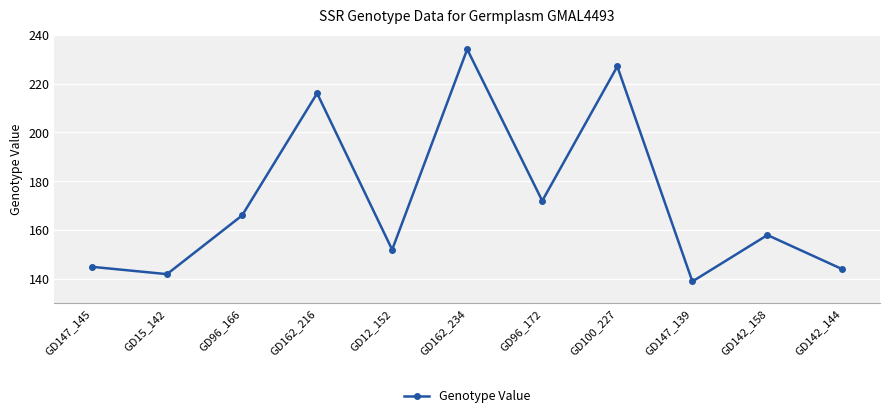

What position from the right is GD96_166?

9